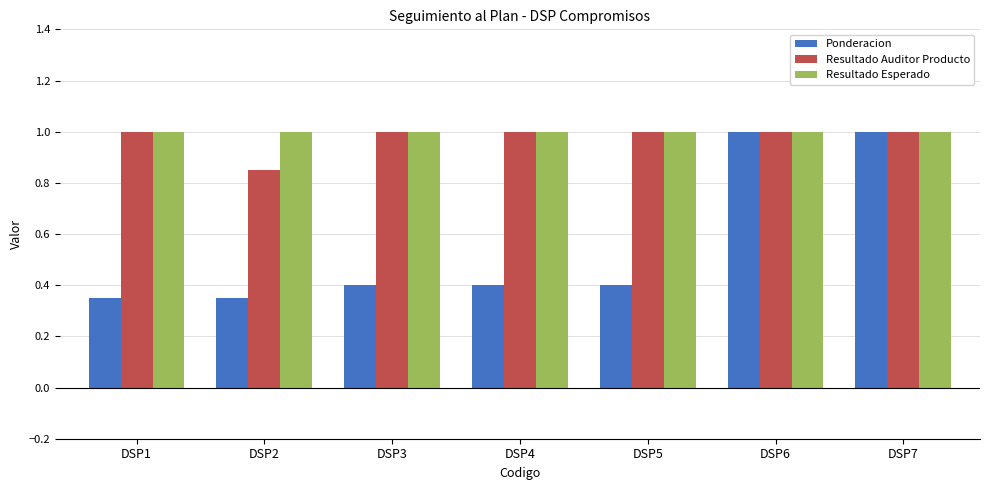

Are the bars horizontal?

No